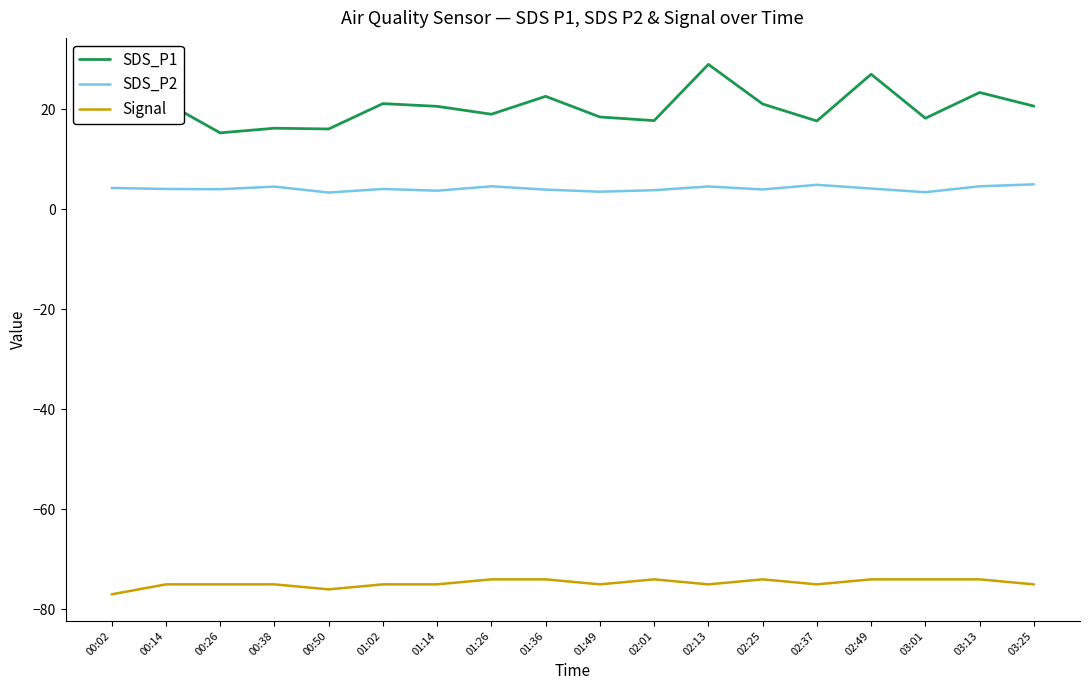

True or false: Signal and SDS_P2 intersect in this chart.

False